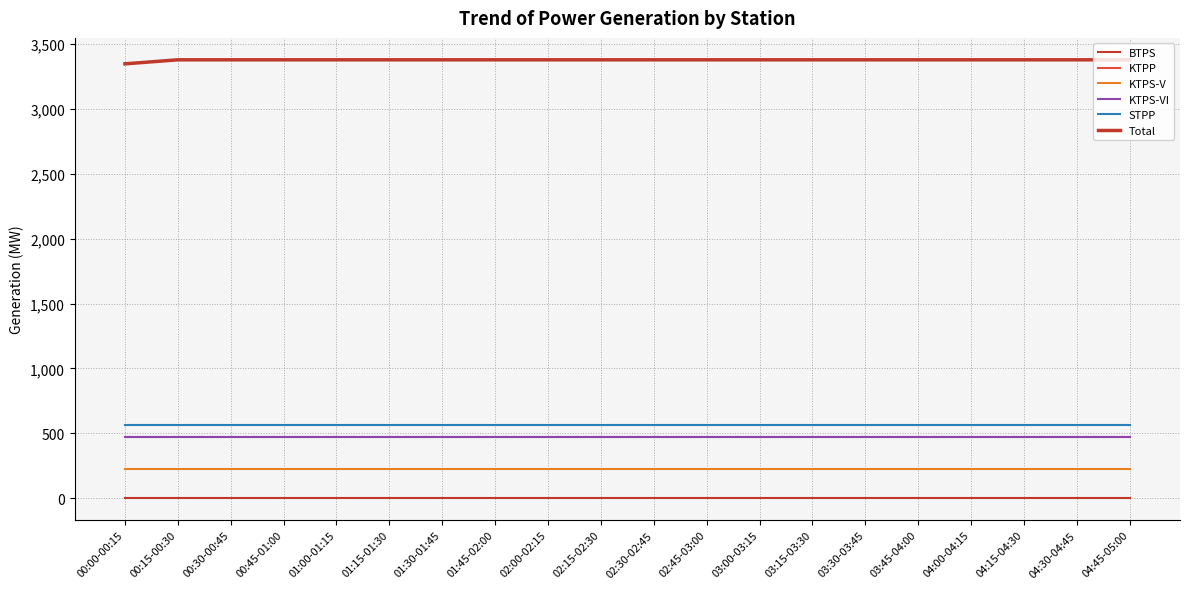

List the series in order of their peak value, highest first.

Total, STPP, KTPP, KTPS-VI, KTPS-V, BTPS